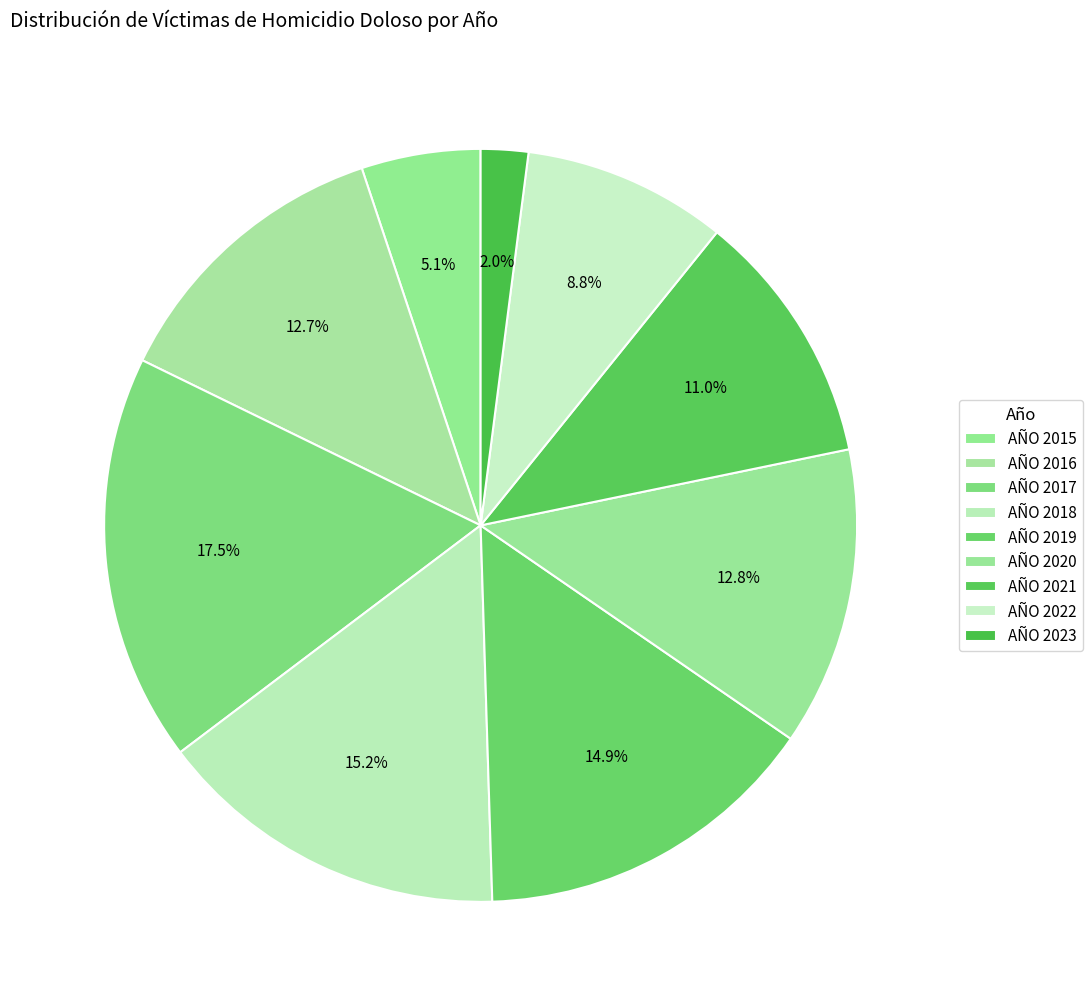

Which slice is the smallest?

AÑO 2023